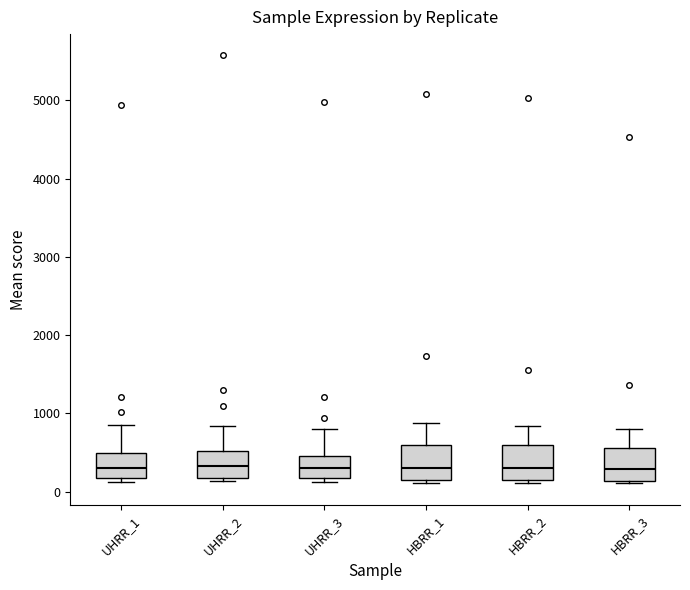

Reading left to right, transcribe this box plot: for each box, give where its median line is, the range the box spans, and where its two whiskers end, as read against the y-axis. The values are not printed on the chart, so give them approximately, as read against the axis.

UHRR_1: median 300, box 200 to 500, whiskers 100 to 900
UHRR_2: median 300, box 200 to 500, whiskers 100 to 800
UHRR_3: median 300, box 200 to 500, whiskers 100 to 800
HBRR_1: median 300, box 200 to 600, whiskers 100 to 900
HBRR_2: median 300, box 100 to 600, whiskers 100 (just below the box's lower edge) to 800
HBRR_3: median 300, box 100 to 600, whiskers 100 (just below the box's lower edge) to 800